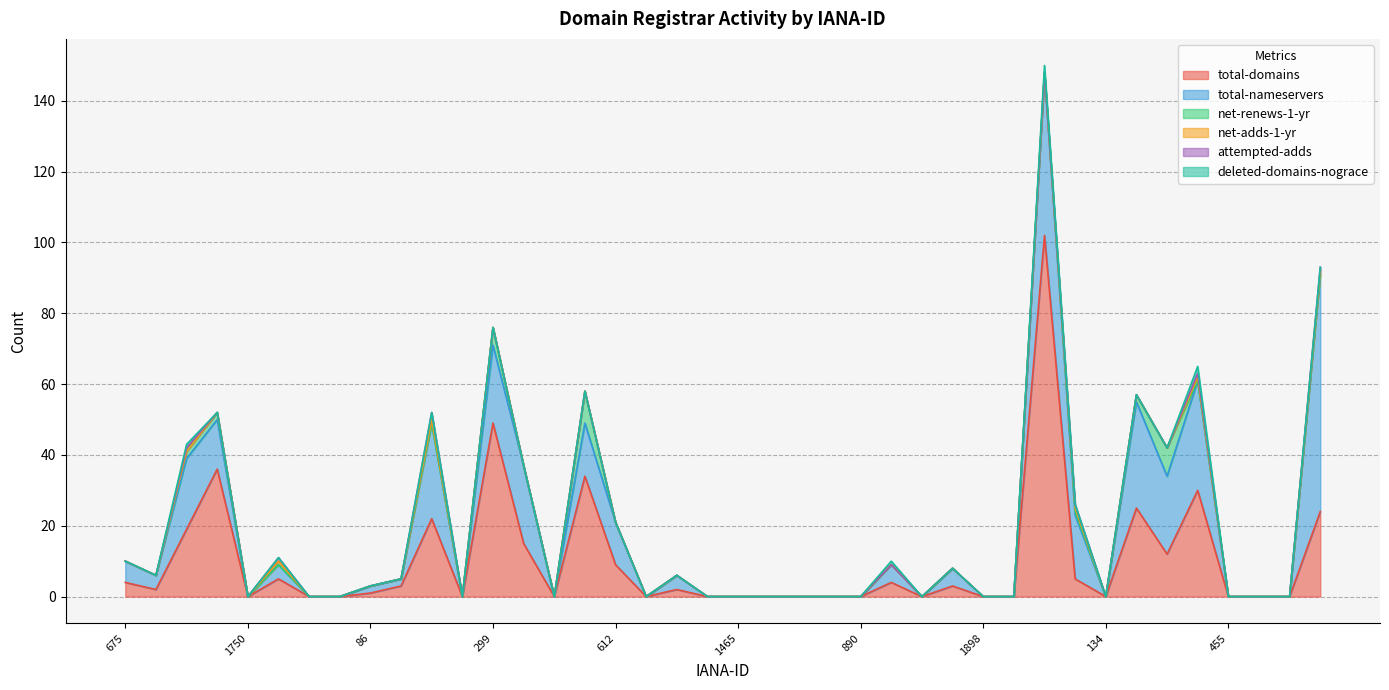

Which series has the widest spread of values?

total-domains